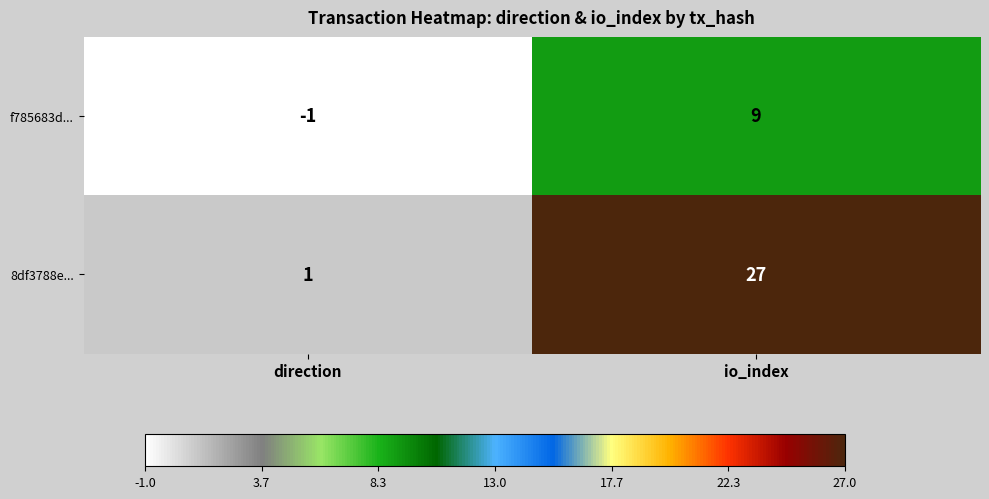

Which category has the highest value across all series?

io_index